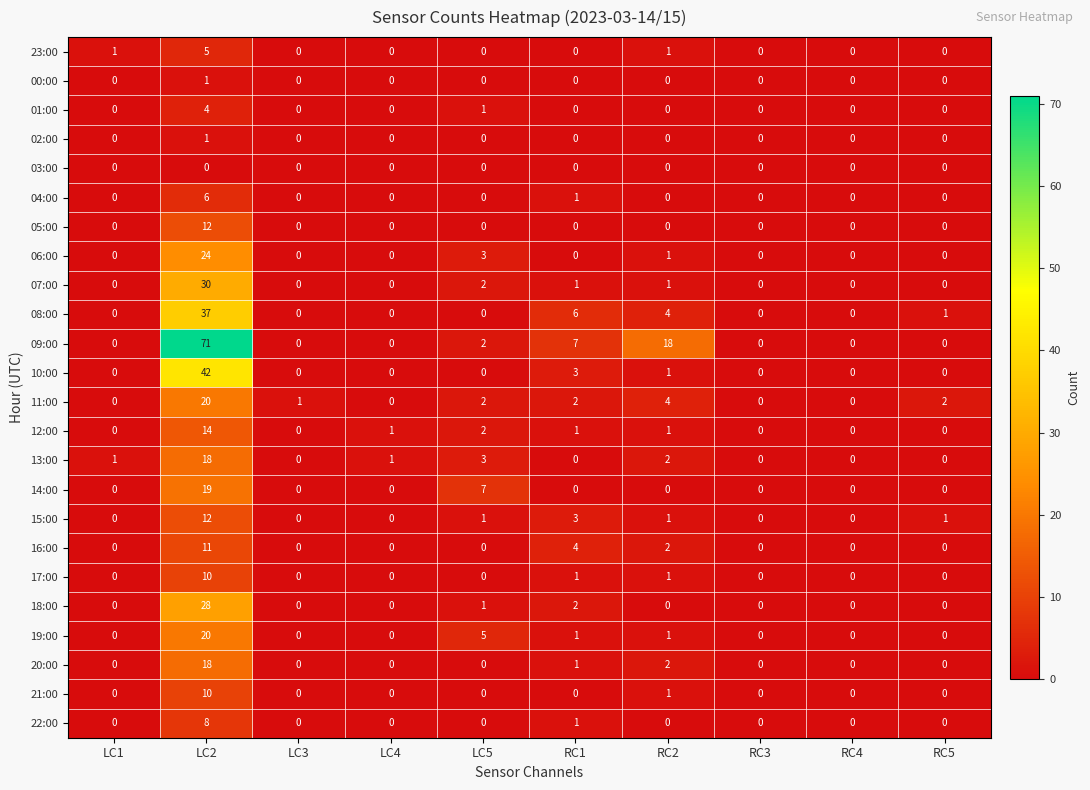

What is the difference between the highest and lowest values at RC2?

18